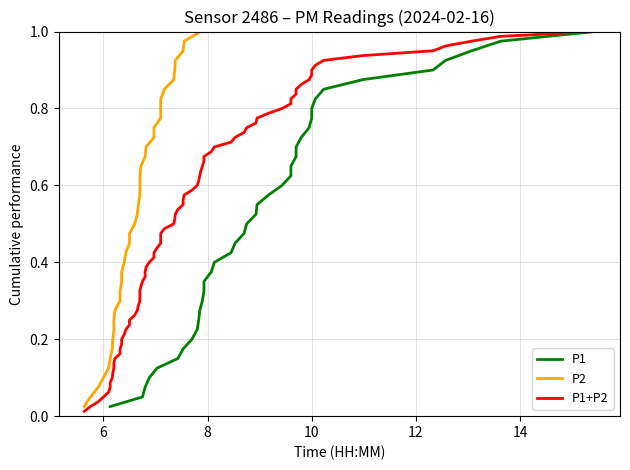

What is the average value of the P1 series?

9.2